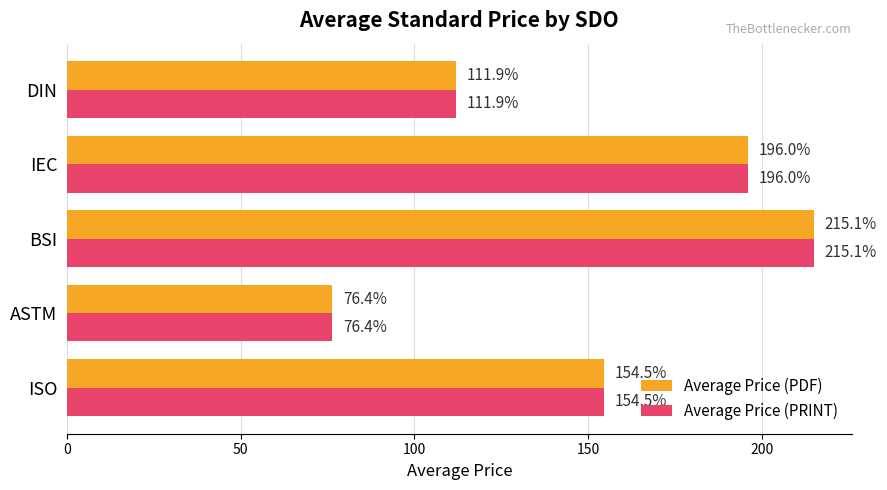

Is it true that Average Price (PRINT) equals 27.6 at ASTM?

False